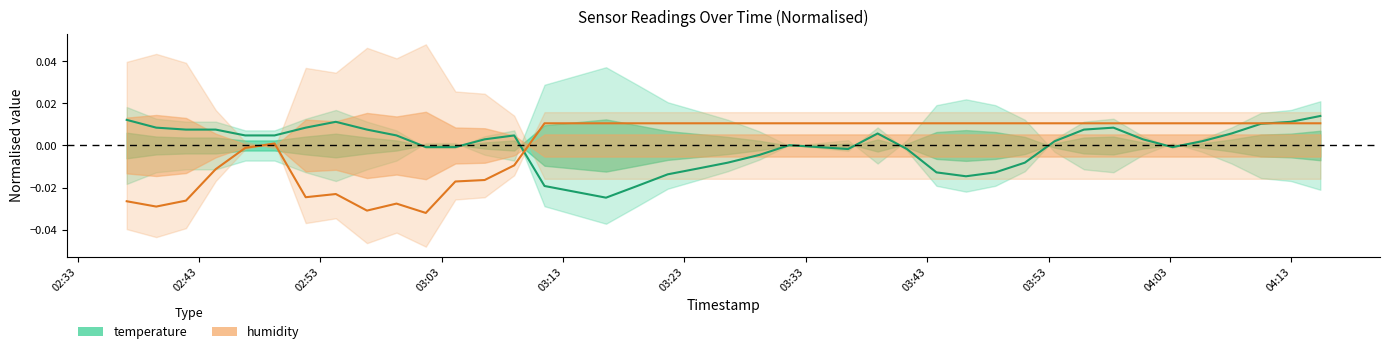

True or false: humidity has more than 0 points higher than both neighbors.

True